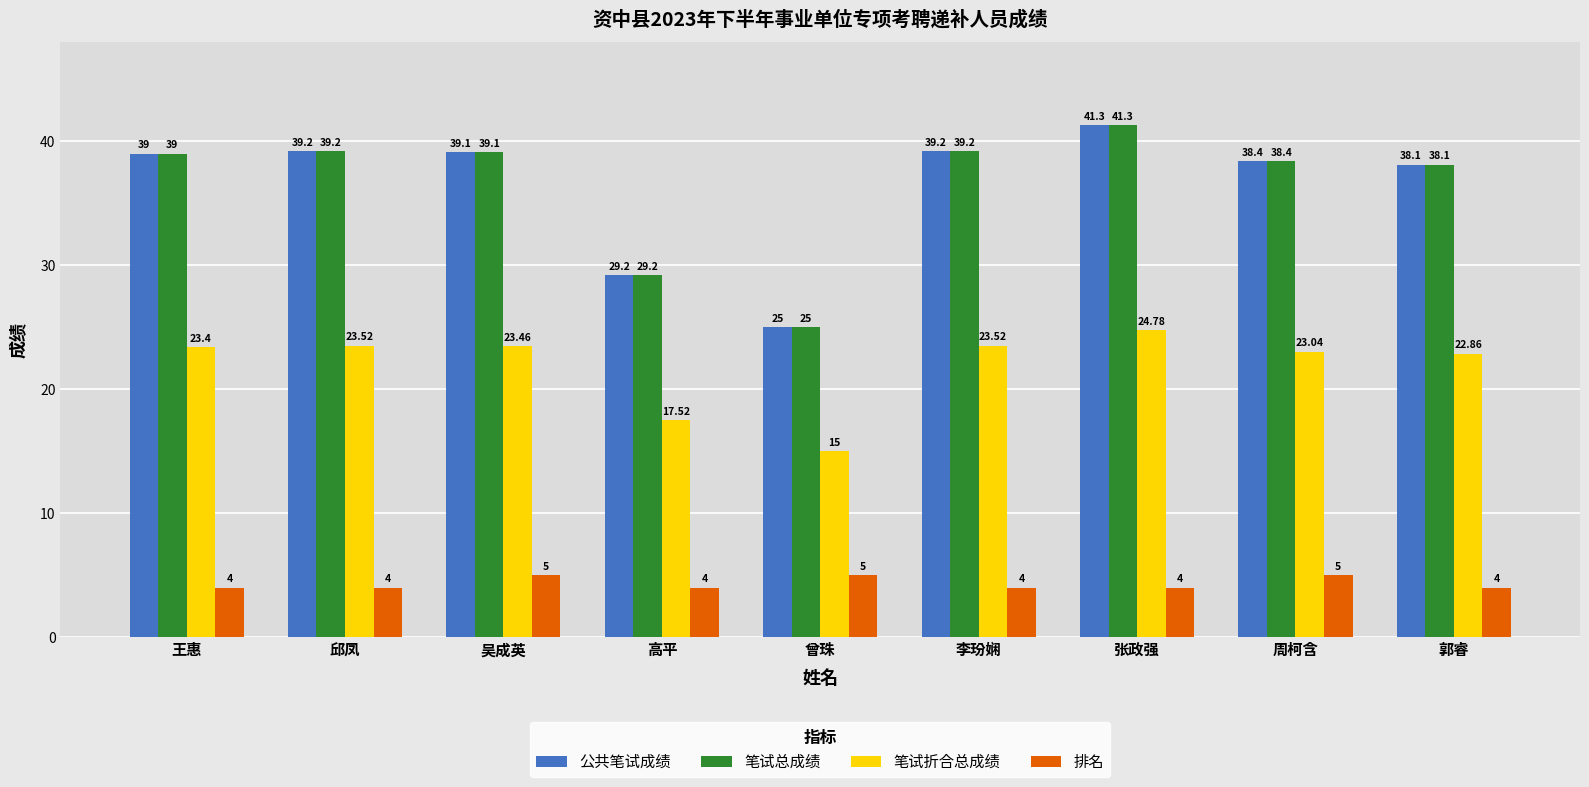

How many data points in 排名 are above 4?

3